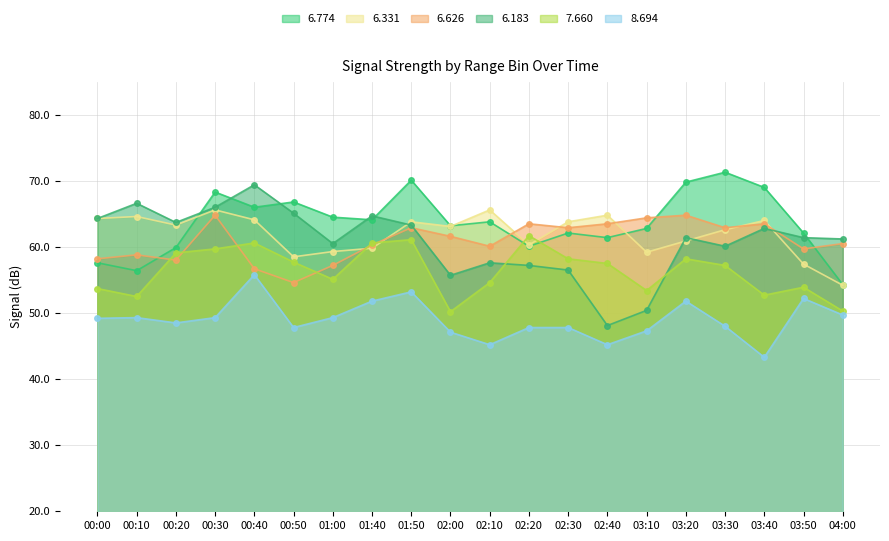

Reading left to right, list all the values displayed in this chart.

6.774: 57.6	56.4	59.9	68.3	66.0	66.8	64.5	64.1	70.1	63.2	63.8	60.1	62.1	61.4	62.8	69.8	71.3	69.0	62.1	54.3
6.183: 64.3	66.6	63.7	66.0	69.4	65.1	60.5	64.7	63.3	55.7	57.6	57.2	56.5	48.1	50.4	61.4	60.1	62.8	61.4	61.2
6.331: 64.3	64.6	63.3	65.6	64.1	58.5	59.3	59.8	63.8	63.1	65.6	60.3	63.8	64.8	59.2	60.9	62.6	64.0	57.4	54.2
7.660: 53.7	52.5	59.1	59.7	60.6	57.7	55.1	60.6	61.1	50.2	54.6	61.7	58.2	57.5	53.4	58.2	57.2	52.7	53.9	50.3
6.626: 58.2	58.8	58.0	64.8	56.7	54.6	57.2	60.3	62.9	61.6	60.1	63.5	62.9	63.5	64.4	64.8	62.9	63.5	59.7	60.5
8.694: 49.2	49.3	48.5	49.3	55.8	47.8	49.3	51.8	53.2	47.1	45.2	47.8	47.8	45.2	47.3	51.8	48.0	43.3	52.2	49.7